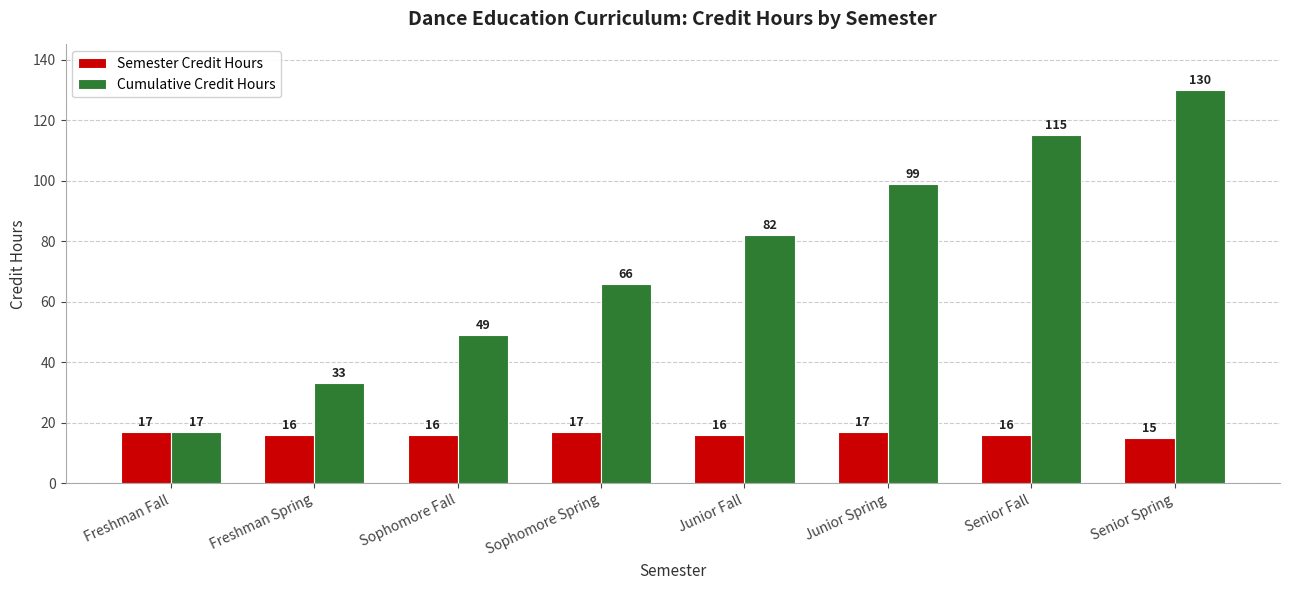

Reading left to right, what are all the values shown in this chart?

Semester Credit Hours: 17	16	16	17	16	17	16	15
Cumulative Credit Hours: 17	33	49	66	82	99	115	130